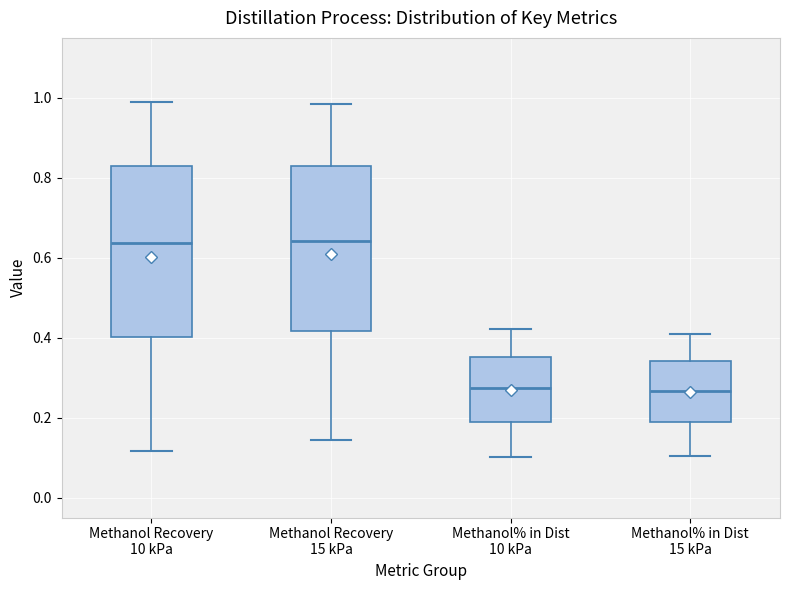

Reading left to right, read every box against the y-axis: the position of its median line, the range the box covers, and the ends of its whiskers. The values are not printed on the chart, so give them approximately, as read against the axis.

Methanol Recovery 10 kPa: median 0.64, box 0.40 to 0.82, whiskers 0.12 to 1.00
Methanol Recovery 15 kPa: median 0.64, box 0.42 to 0.82, whiskers 0.14 to 0.98
Methanol% in Dist 10 kPa: median 0.28, box 0.18 to 0.36, whiskers 0.10 to 0.42
Methanol% in Dist 15 kPa: median 0.26, box 0.18 to 0.34, whiskers 0.10 to 0.42